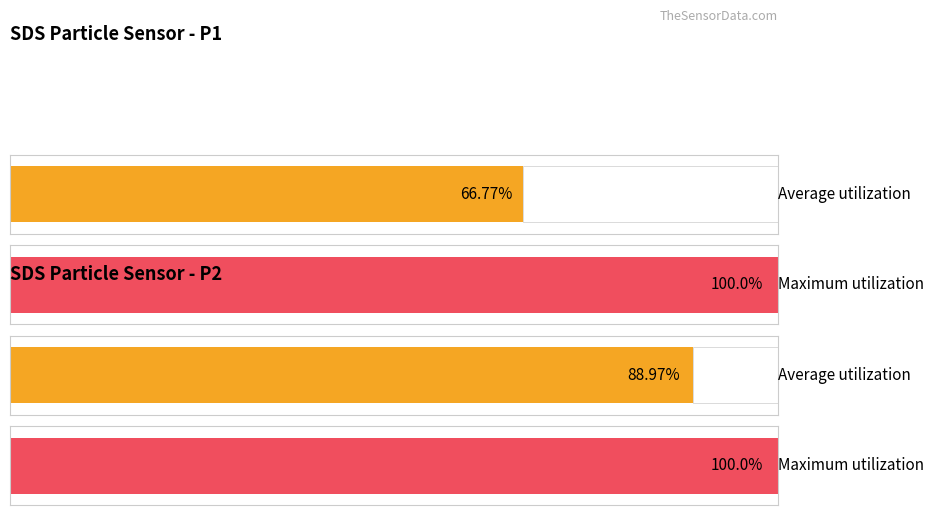

Which series has the largest total across all categories?

Maximum utilization